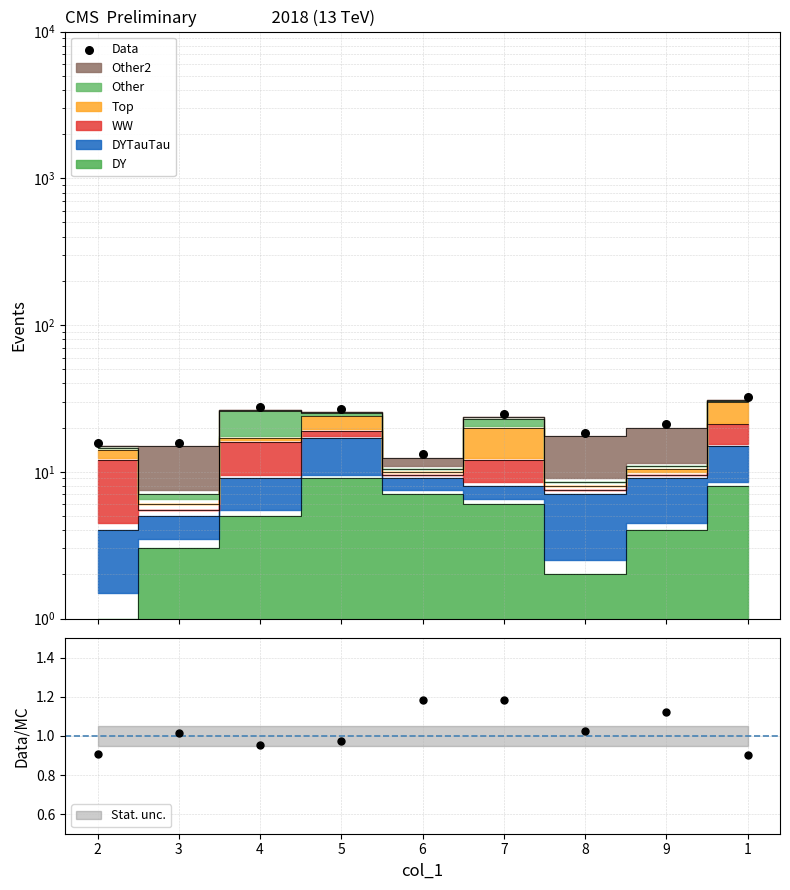

What is the change in value from 3 to 9?

+5.2